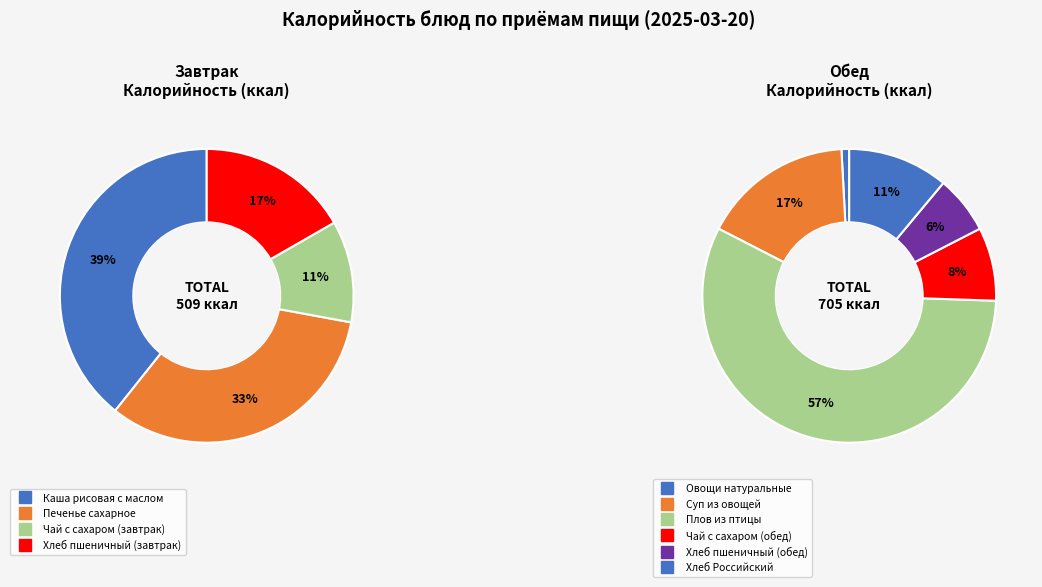

Is it true that Овощи натуральные is 0% of the pie?

True